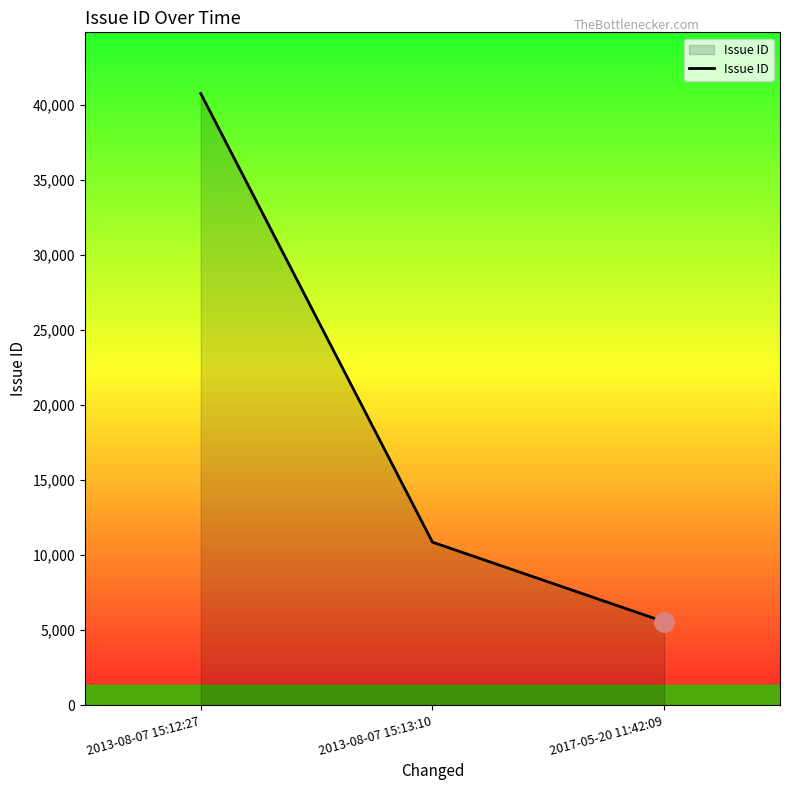

Reading left to right, extract all data points from this chart.

2013-08-07 15:12:27=40778	2013-08-07 15:13:10=10864	2017-05-20 11:42:09=5560